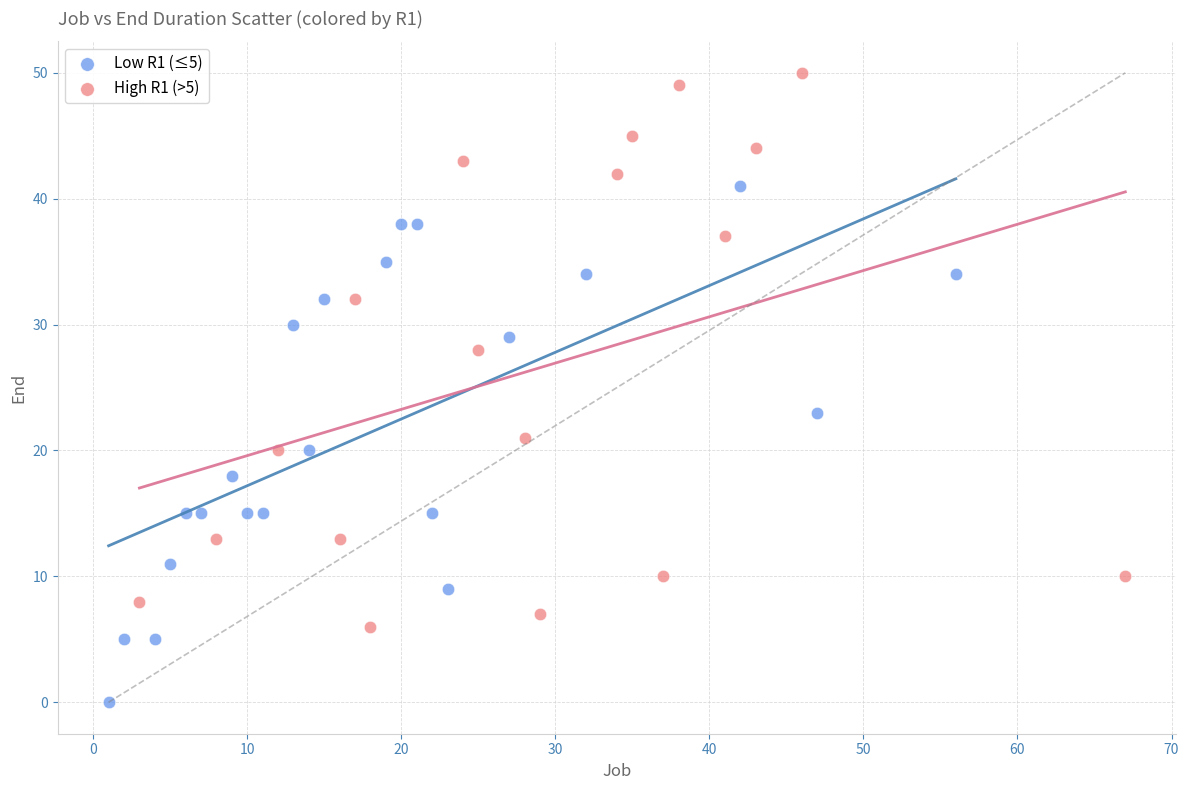

Which series has the largest Y range (max minus min)?

High R1 (>5)